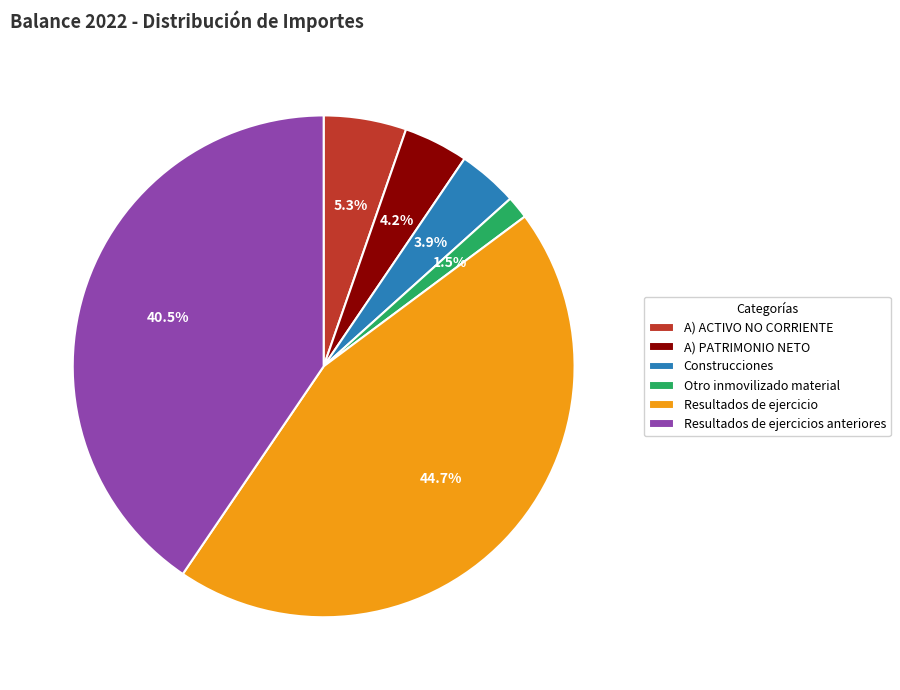

Which slice is the largest?

Resultados de ejercicio